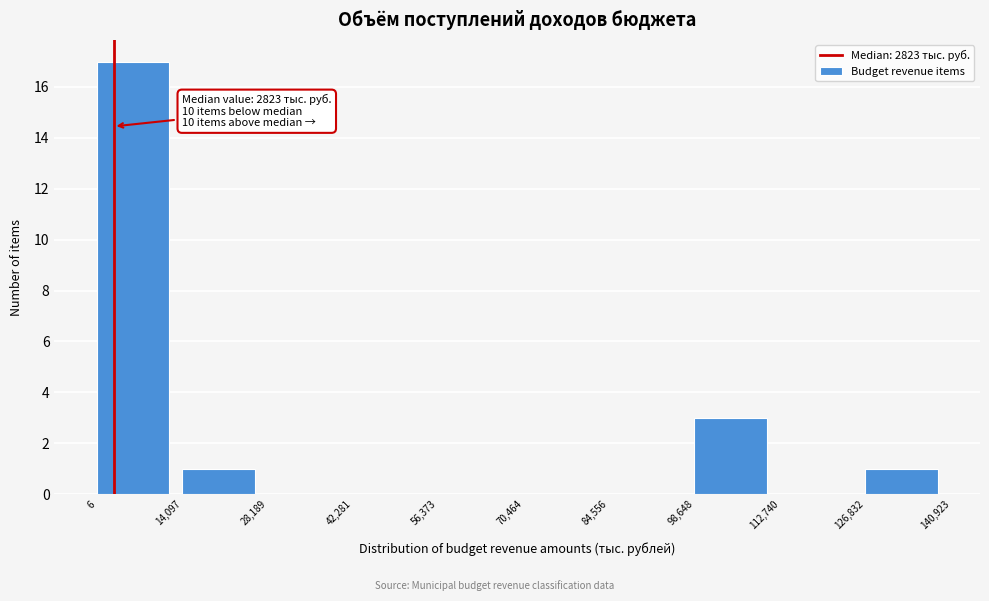

Over which range of the x-axis is the bar tallest?

6 to 14,097